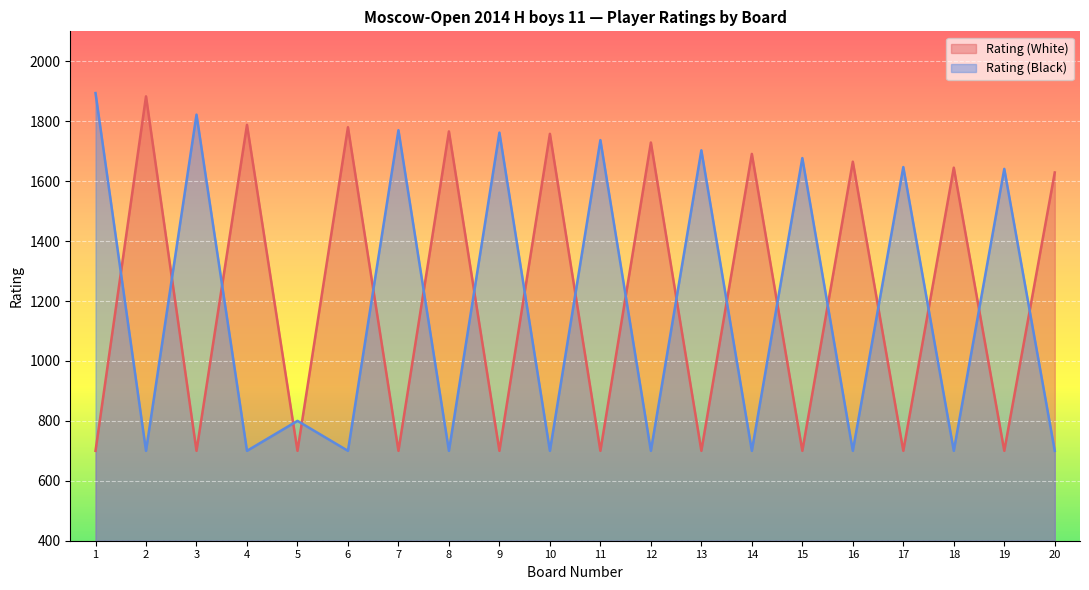

Between which two adjacent categories do Rating (Black) and Rating (White) first intersect?

1 and 2